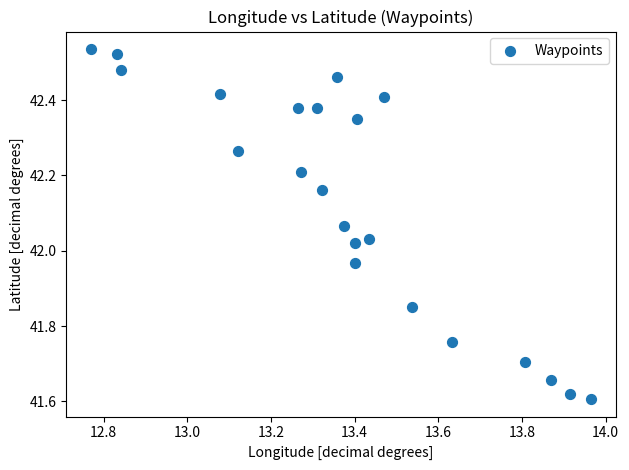

What is the range of X values (max minus min)?

1.2